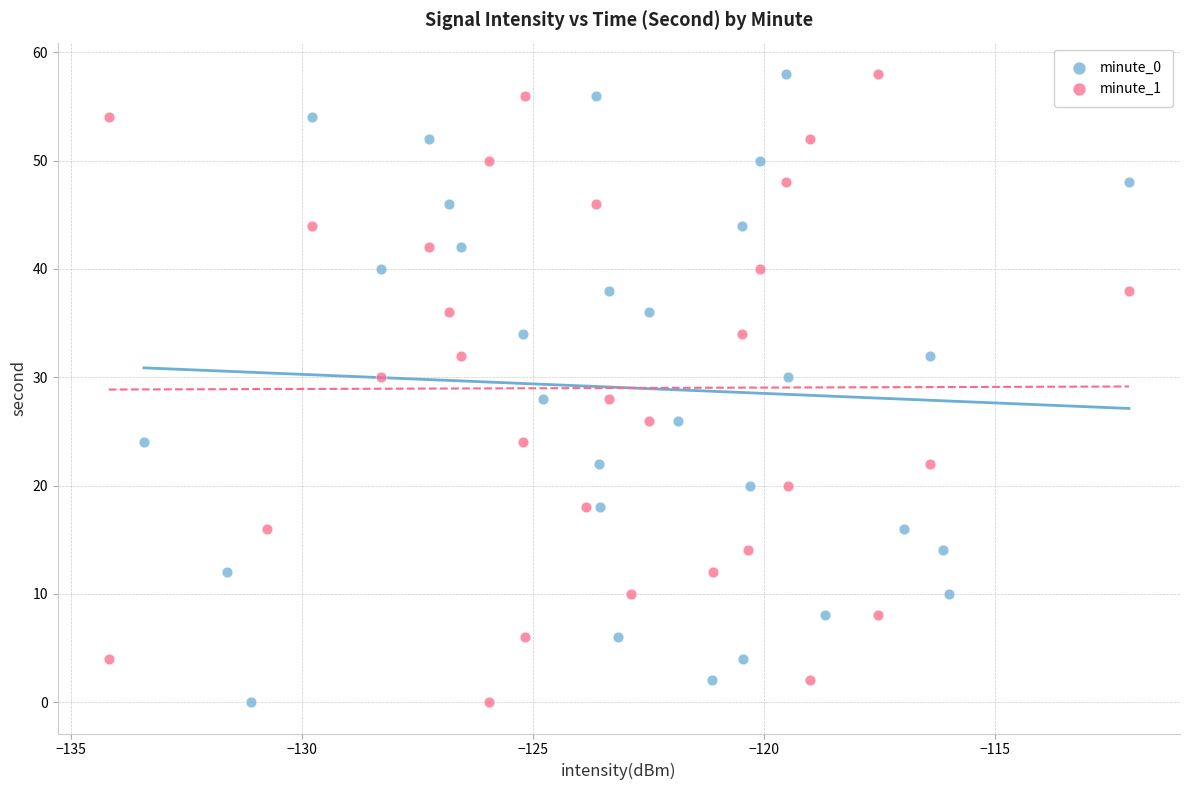

What are all the series names shown in the legend?

minute_0, minute_1